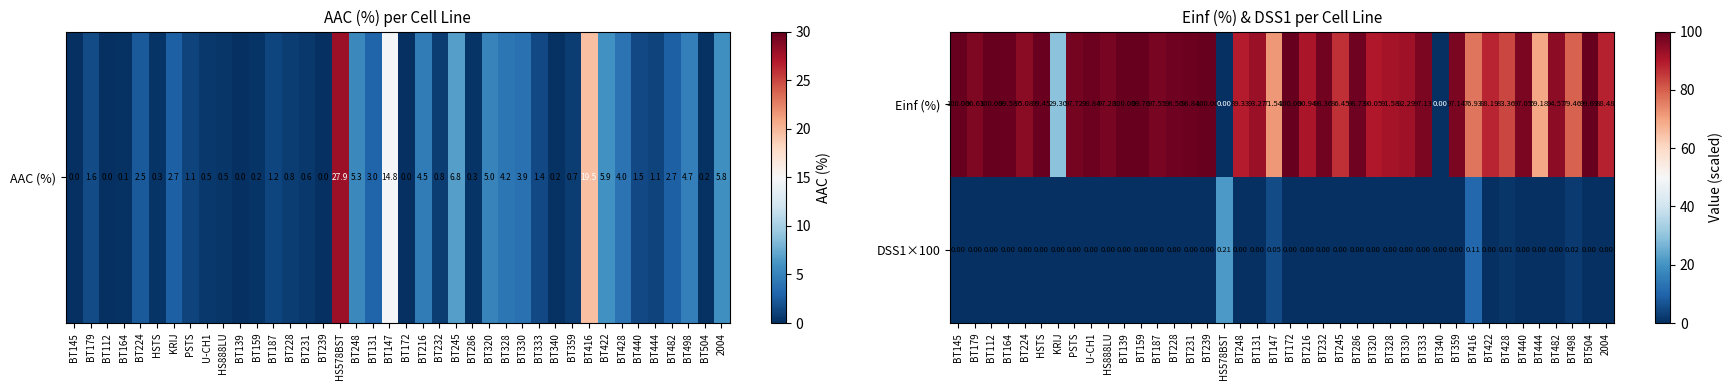

Rank the series by their maximum value, from highest to lowest.

Einf (%), DSS1×100